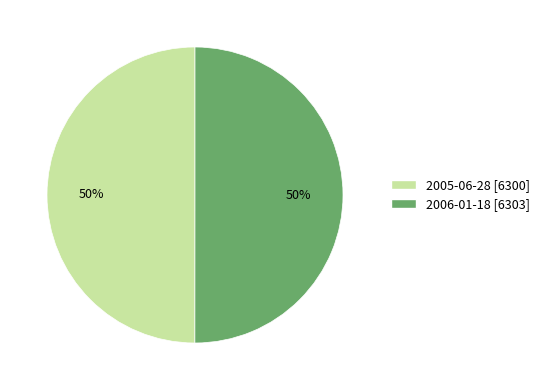

What is the ratio of the value at 2006-01-18 [6303] to the value at 2005-06-28 [6300]?

1.0